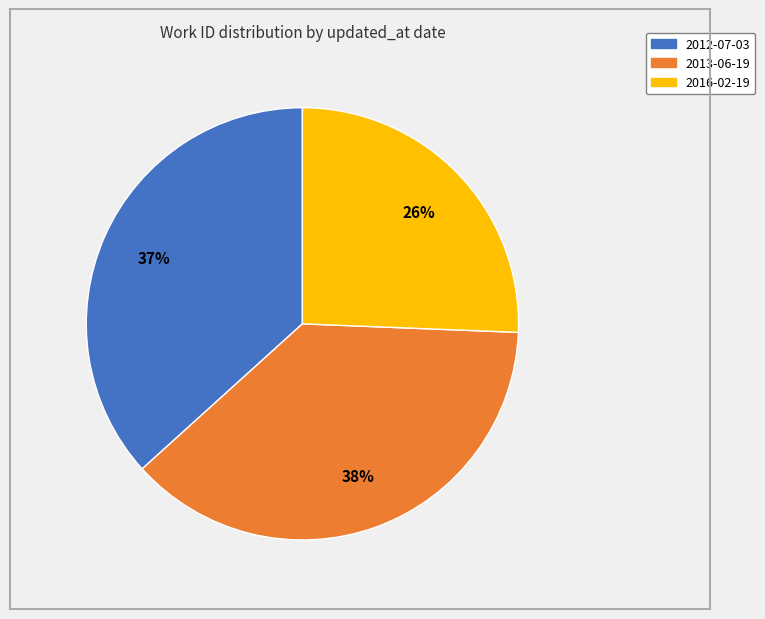

Is there any slice that represents more than half of the pie?

No